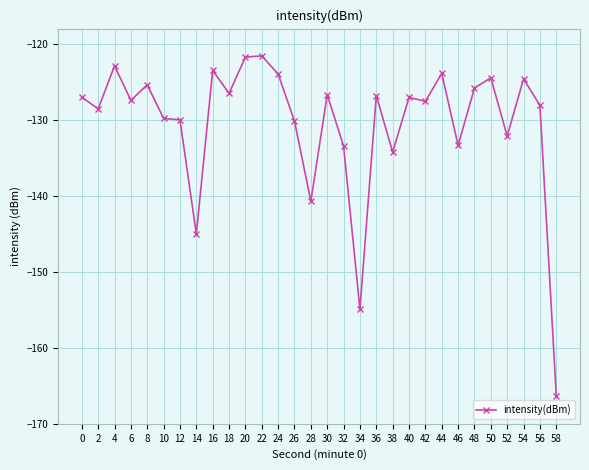

What is the value of the 19th point from the left?

-126.8